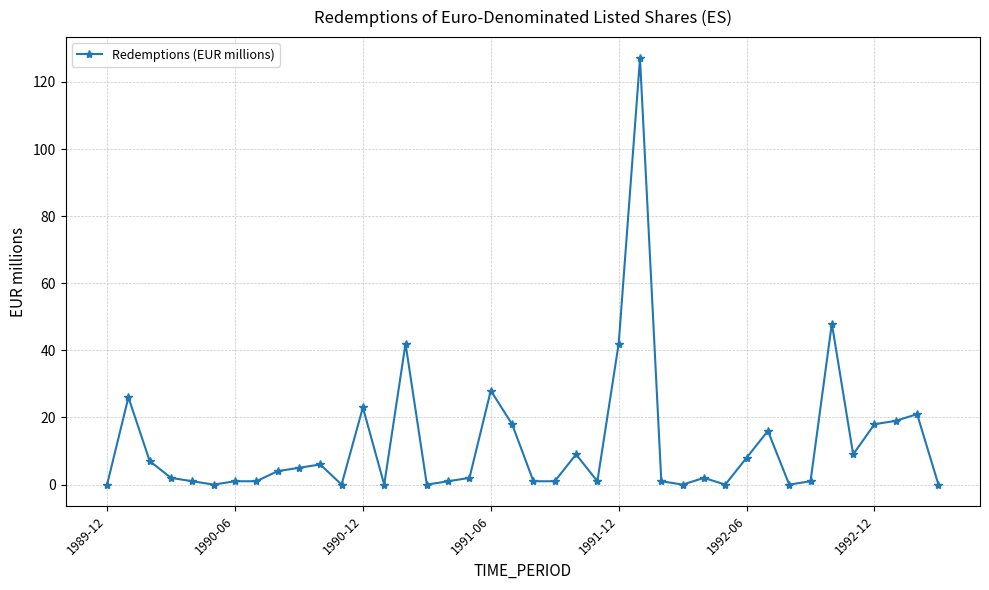

What is the difference between the maximum and minimum values?

127